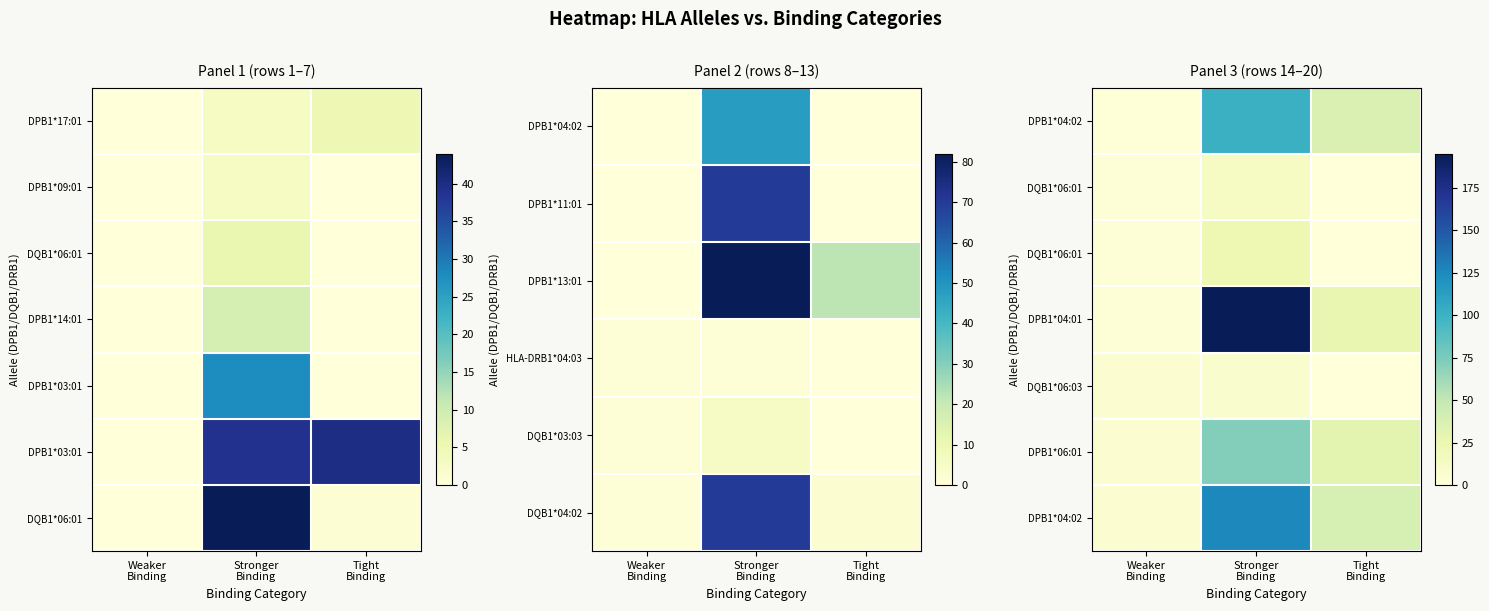

Which label corresponds to the smallest value in the chart?

Tight
Binding